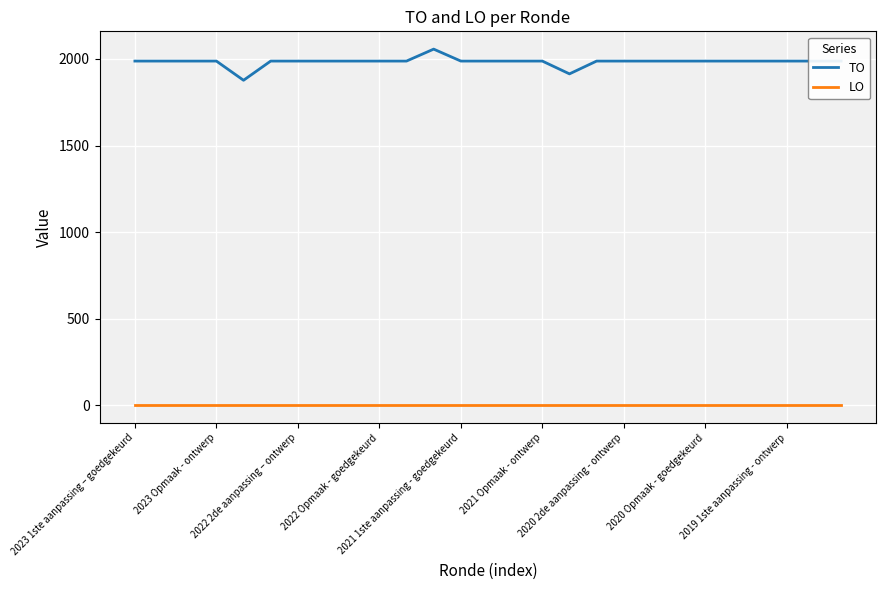

List the series in order of their peak value, highest first.

TO, LO